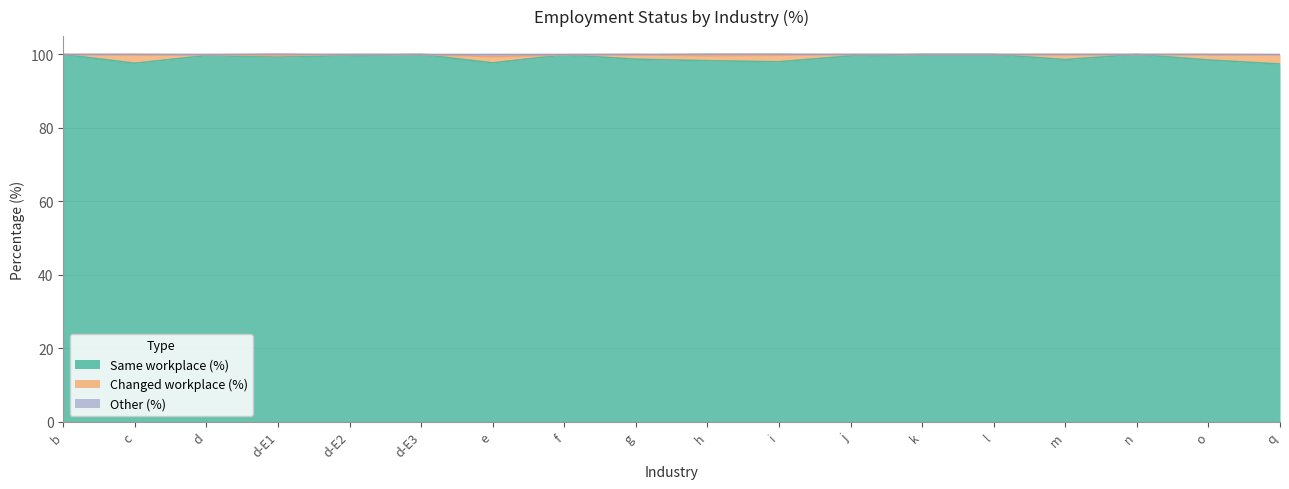

Does the chart have visible grid lines?

Yes